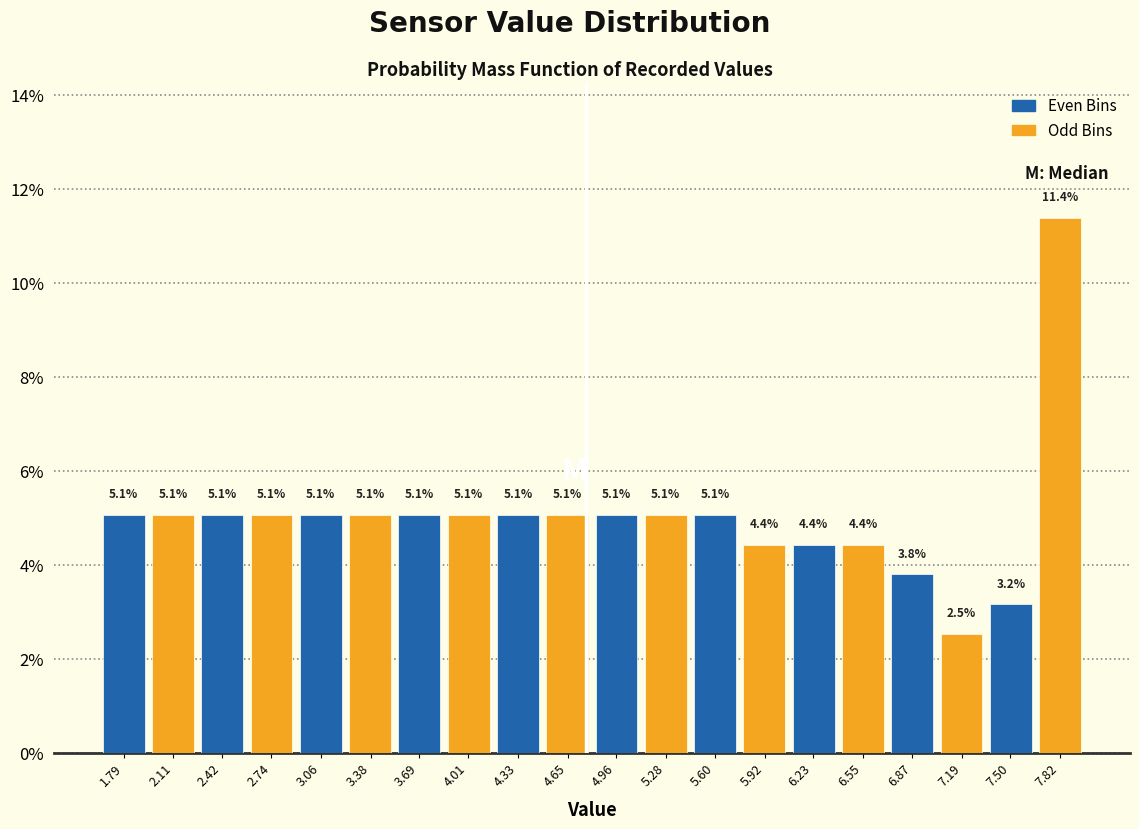

What is the total value across all series at 6.87?

6.3